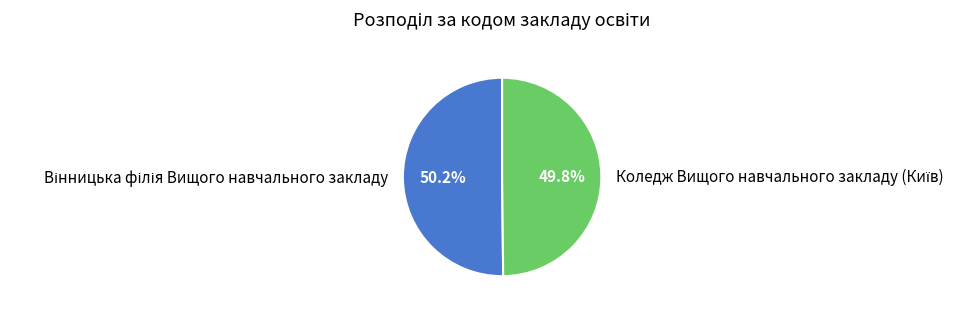

Does any single category account for the majority?

Yes